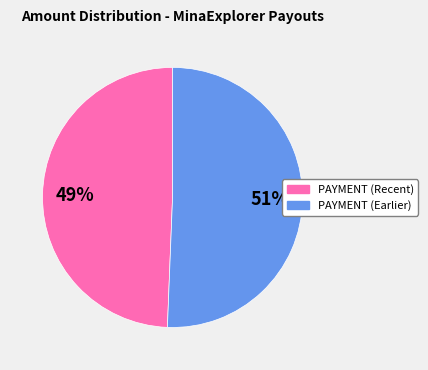

Is PAYMENT (Recent) the majority of the pie?

No